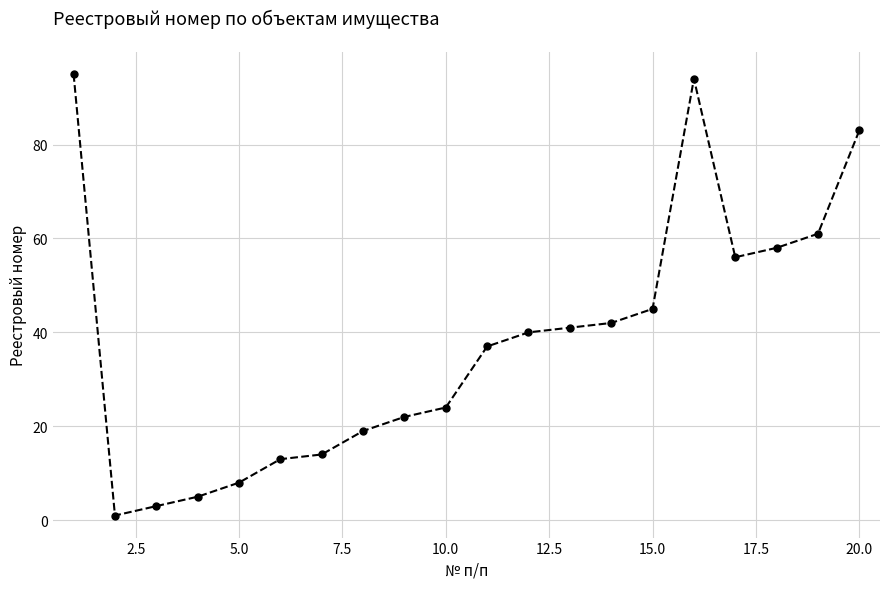

True or false: the data has more than 0 interior local peaks.

True